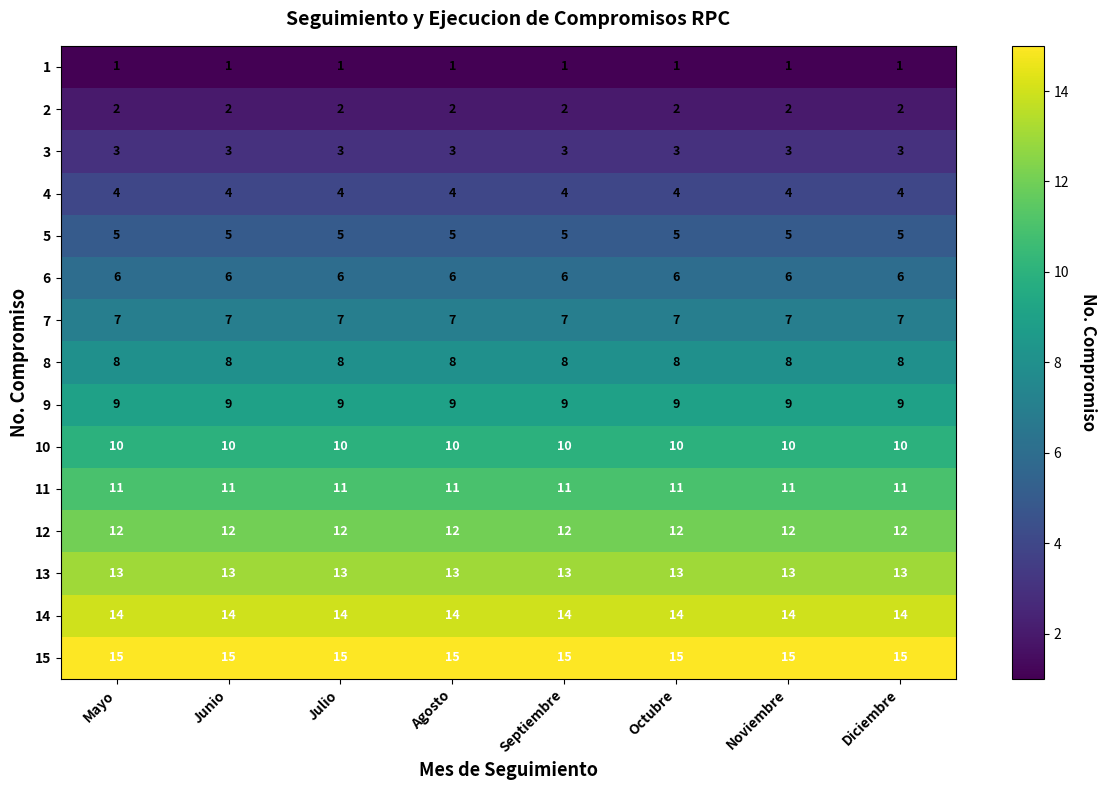

What is the total value across all series at Diciembre?

120